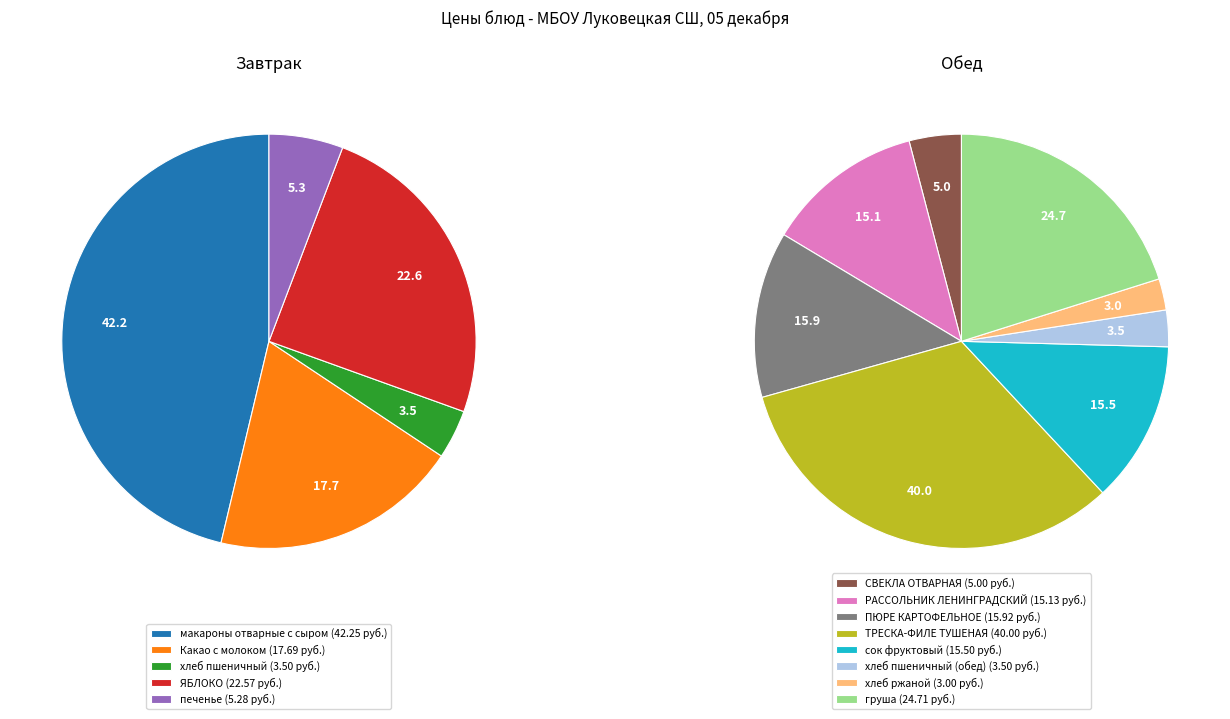

Count the number of slices in the pie.

13